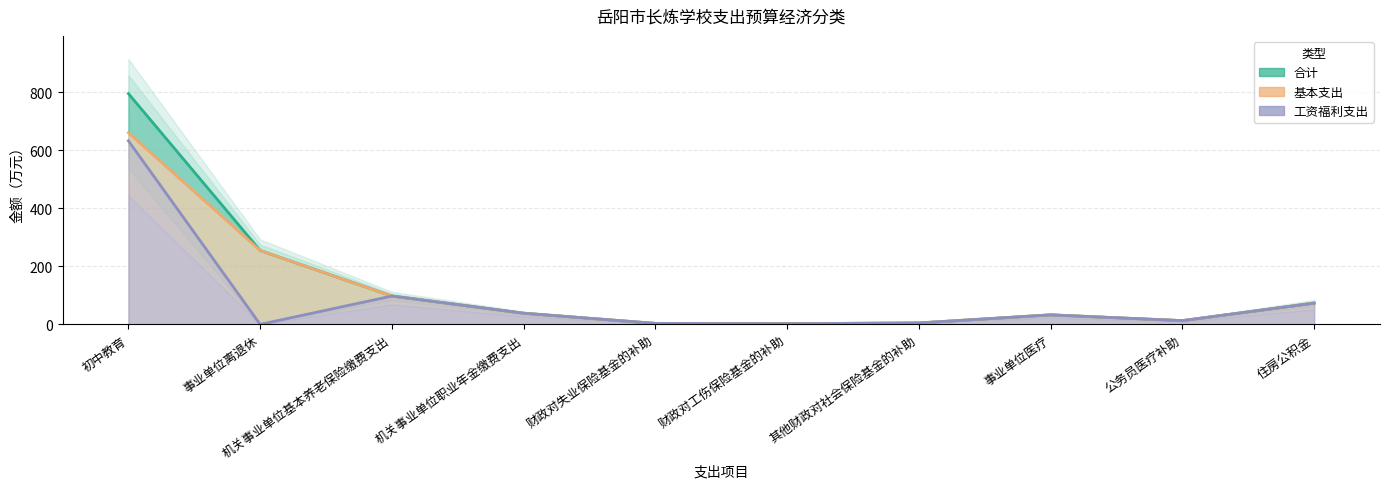

In 合计, how many points are lower than both neighbors (excluding endpoints)?

2